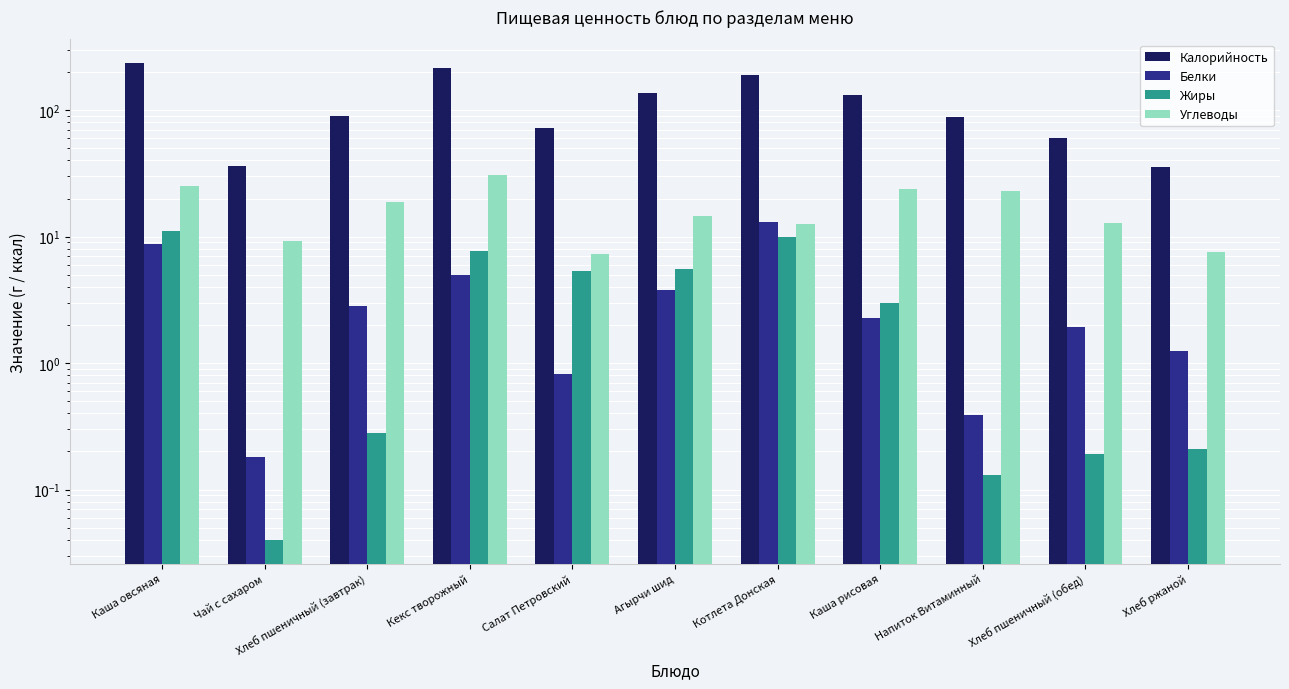

Which series changed the most between Каша овсяная and Каша рисовая?

Калорийность